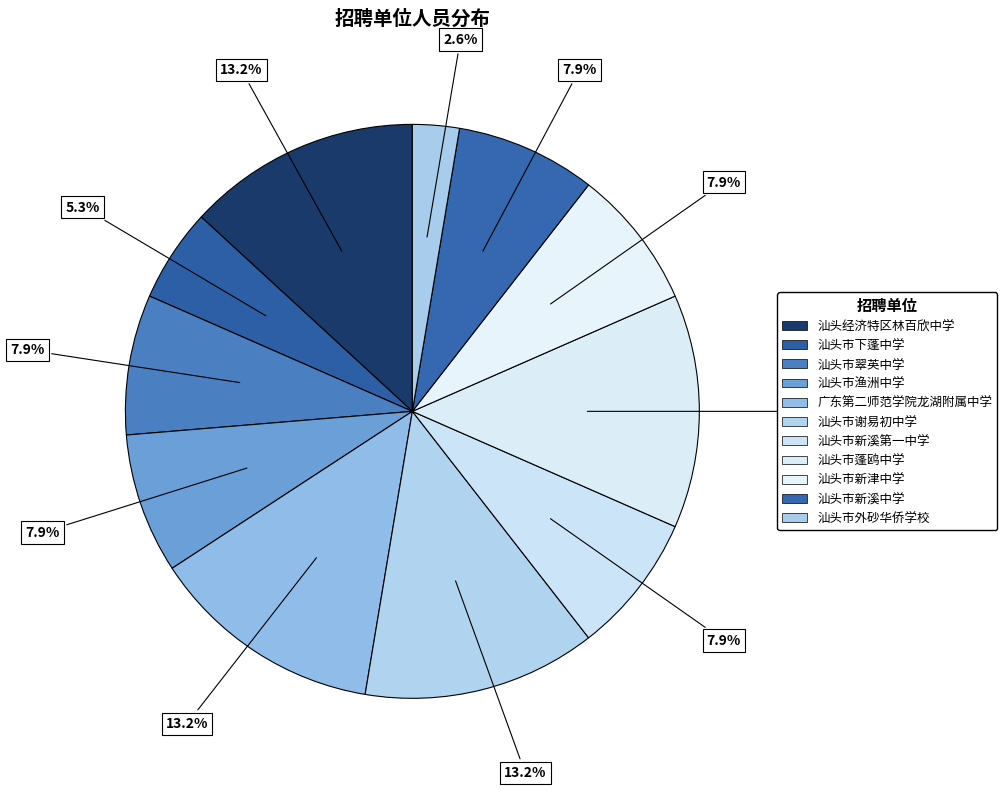

How many segments does this pie chart have?

11